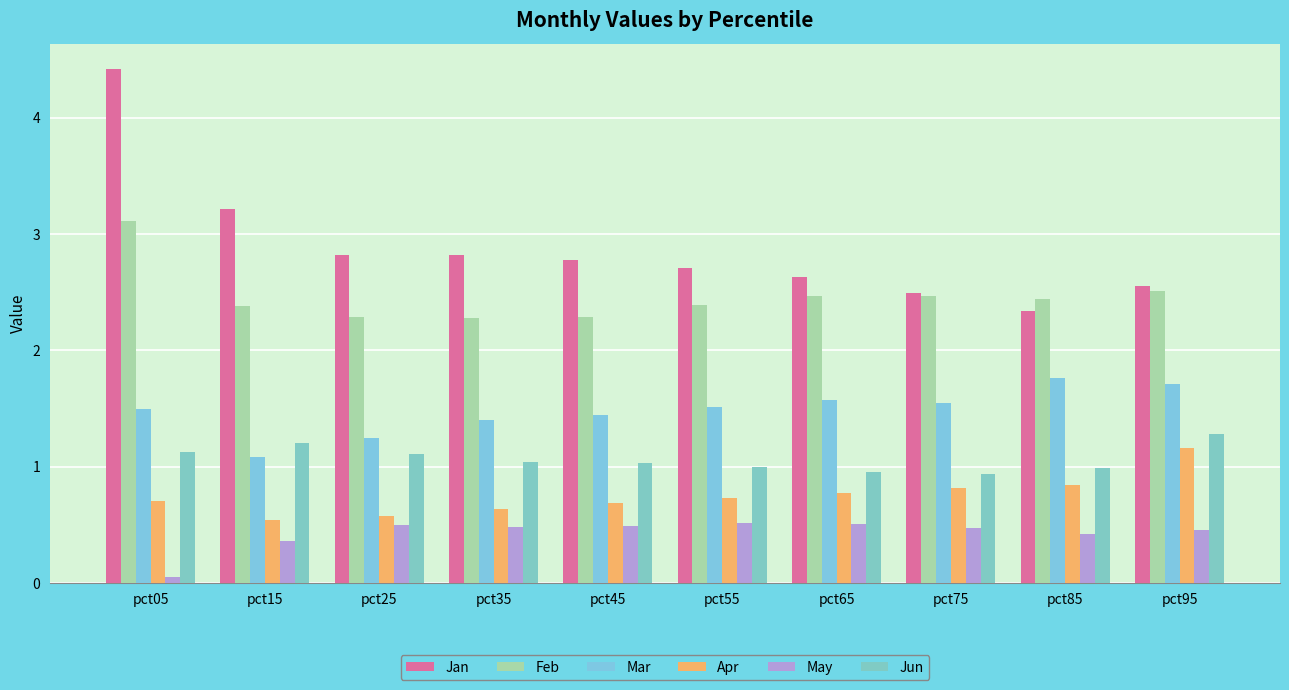

Are the bars horizontal?

No